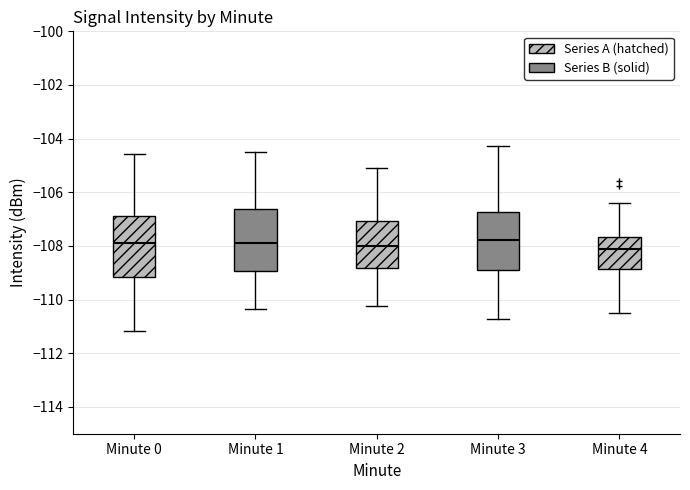

Reading left to right, transcribe this box plot: for each box, give where its median line is, the range the box spans, and where its two whiskers end, as read against the y-axis. The values are not printed on the chart, so give them approximately, as read against the axis.

Minute 0: median -107.8, box -109.2 to -106.8, whiskers -111.2 to -104.6
Minute 1: median -107.8, box -109.0 to -106.6, whiskers -110.4 to -104.6
Minute 2: median -108.0, box -108.8 to -107.0, whiskers -110.2 to -105.2
Minute 3: median -107.8, box -108.8 to -106.8, whiskers -110.8 to -104.2
Minute 4: median -108.2, box -108.8 to -107.6, whiskers -110.6 to -106.4